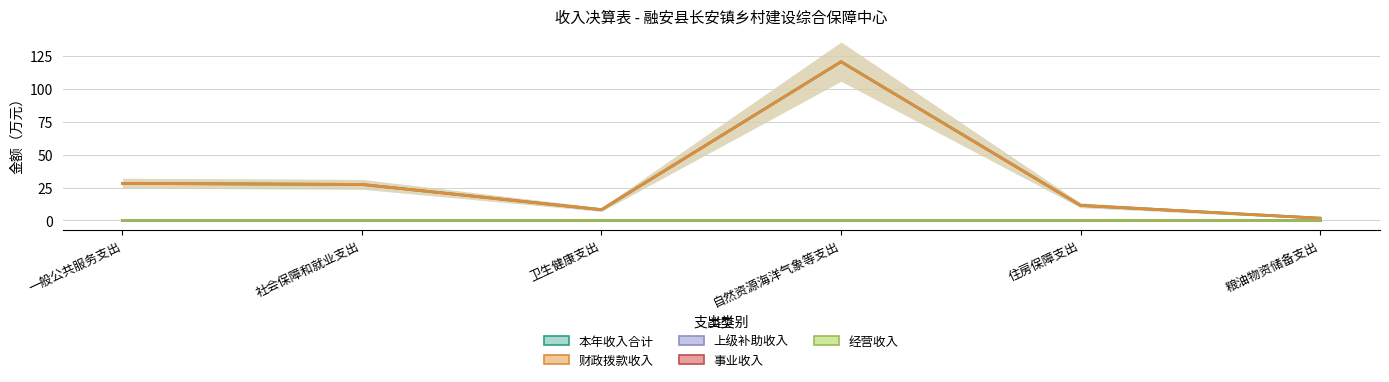

True or false: 经营收入 and 上级补助收入 cross at least once.

False